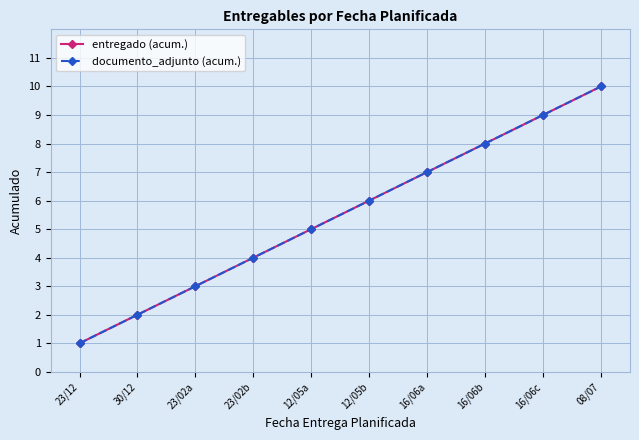

True or false: documento_adjunto (acum.) has more than 2 points higher than both neighbors.

False